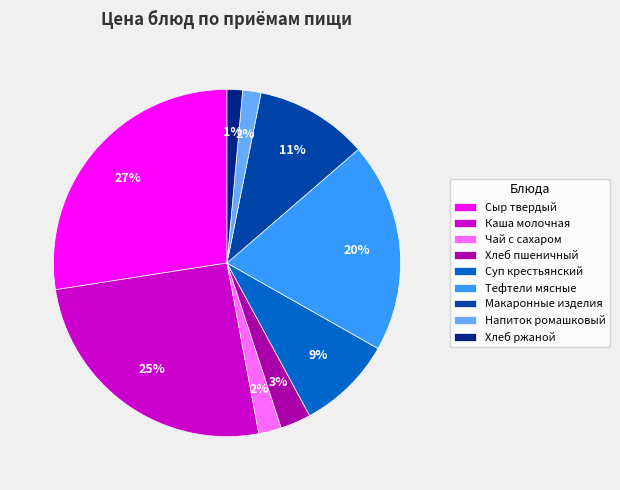

To the nearest percent, what is the average slice percentage?

11%